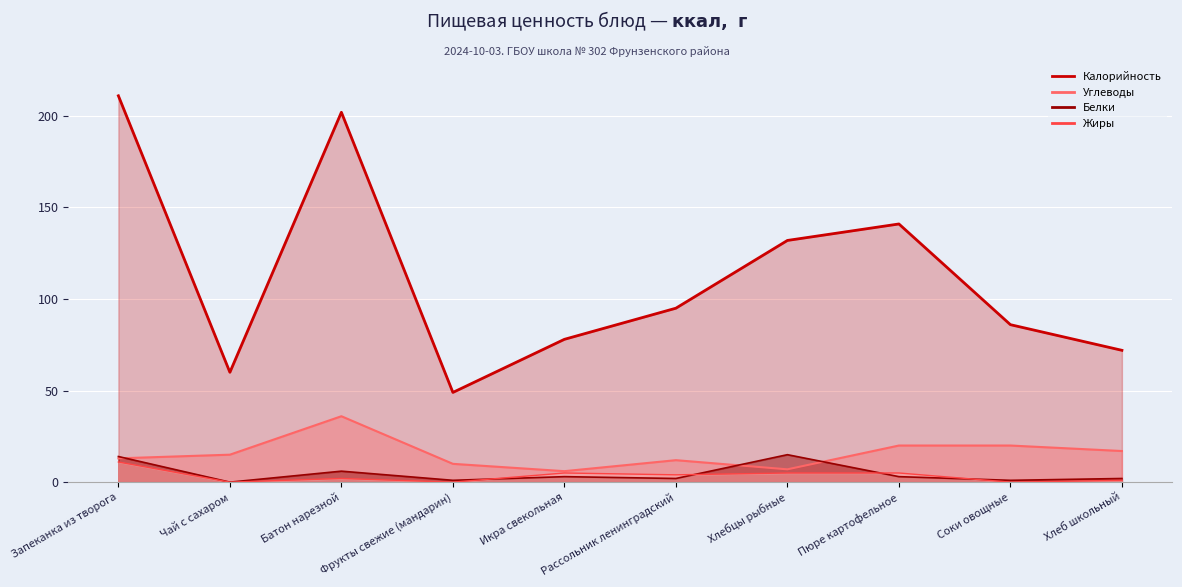

True or false: Жиры and Белки cross at least once.

True